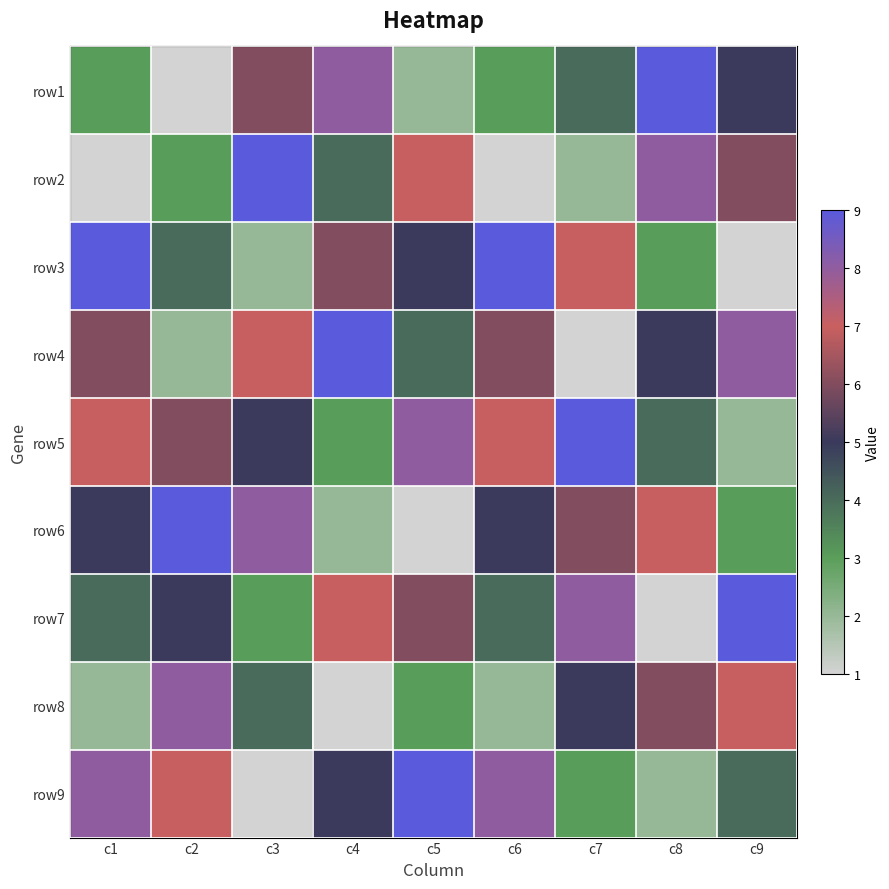

What is the spread (max minus min) of values at c3?

8